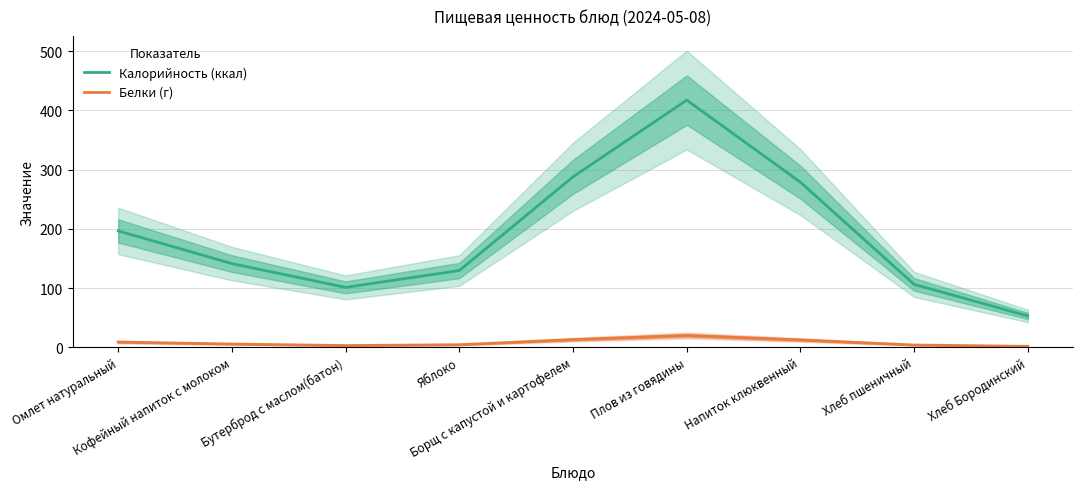

True or false: Белки (г) and Калорийность (ккал) cross at least once.

False